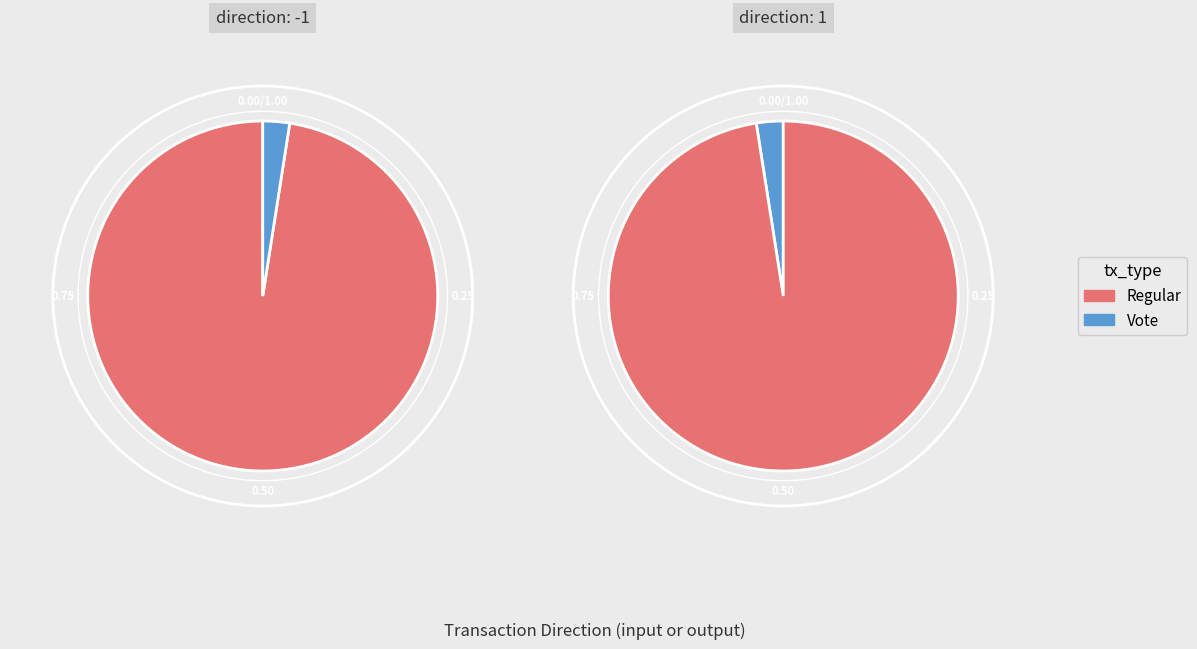

Combined, do Regular and Vote account for over 50%?

Yes